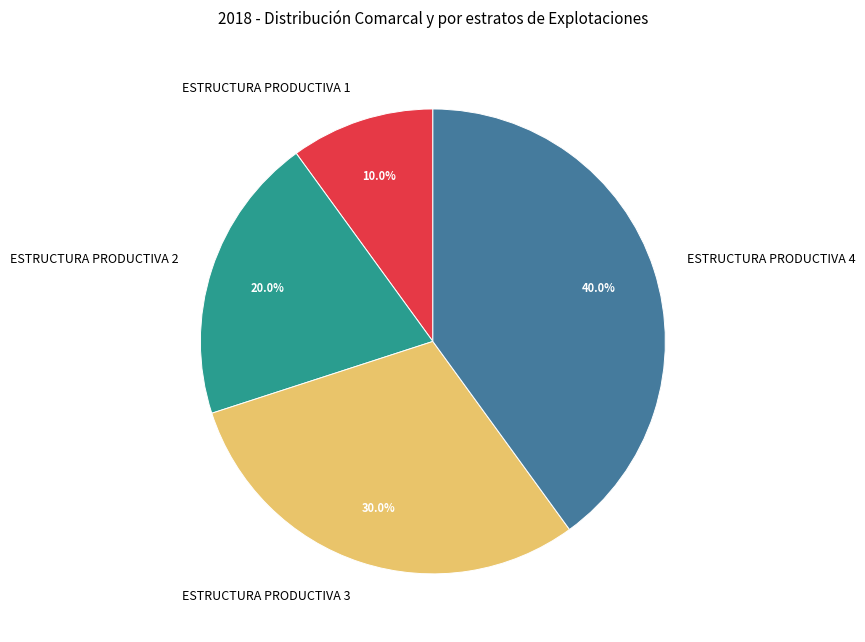

To the nearest percent, what is the combined percentage of ESTRUCTURA PRODUCTIVA 2 and ESTRUCTURA PRODUCTIVA 1?

30%